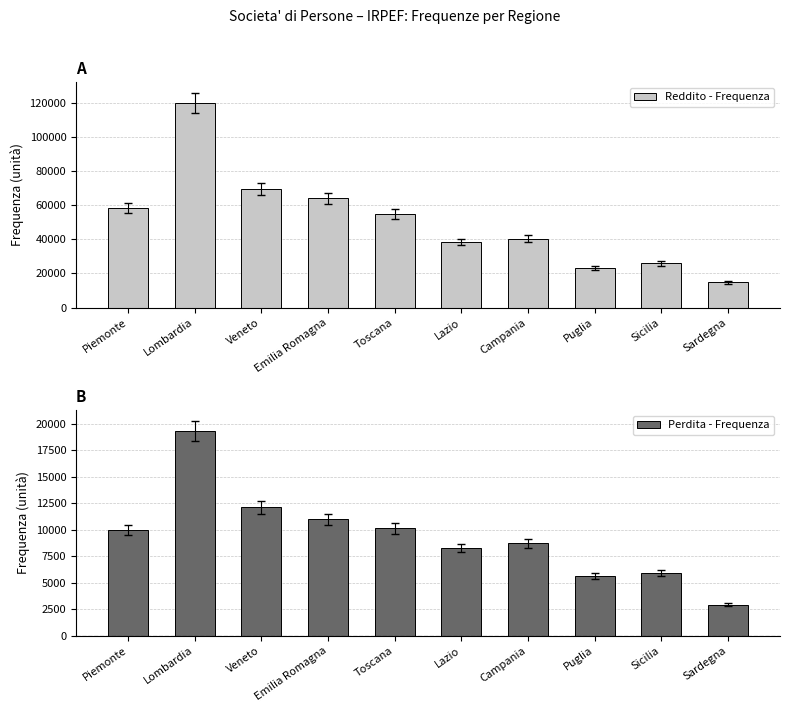

Which series has the widest spread of values?

Reddito - Frequenza